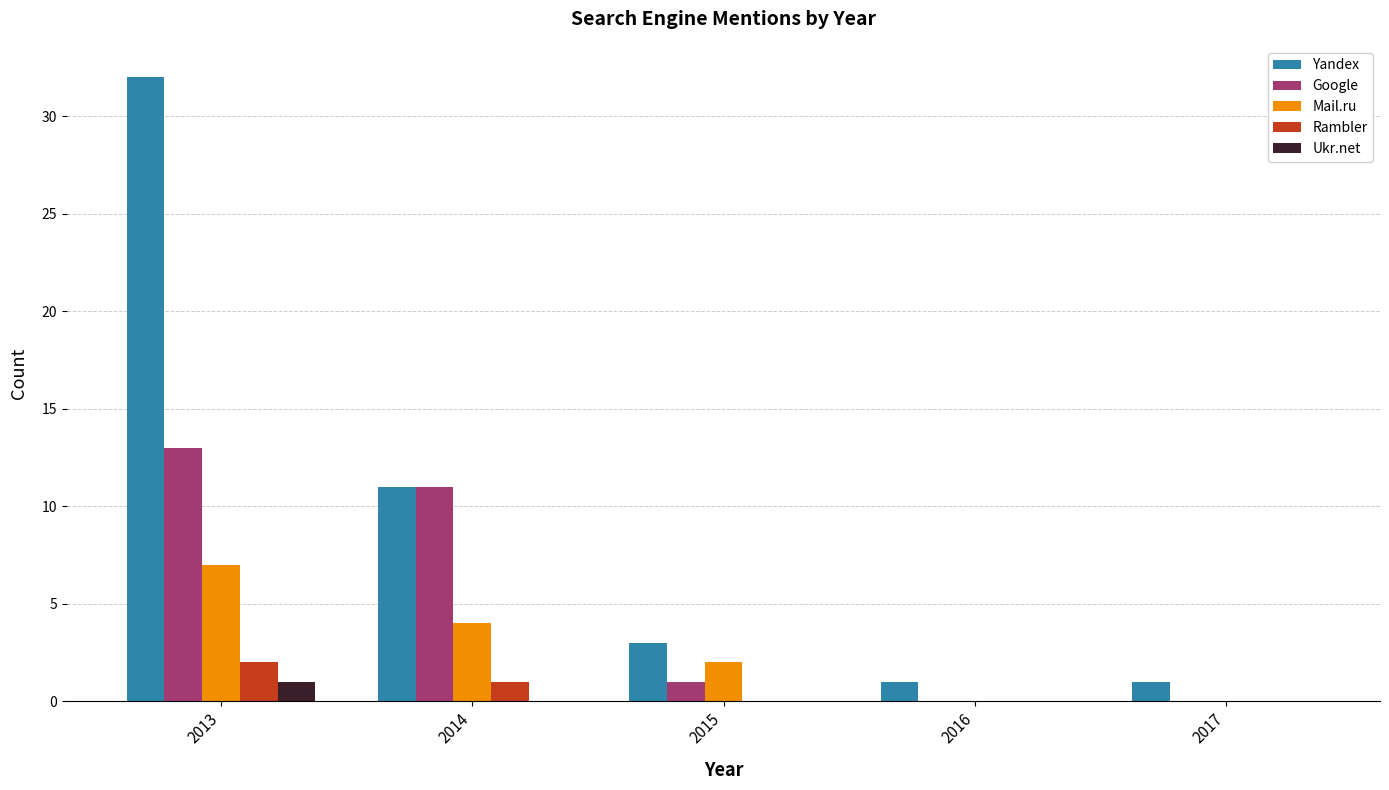

Where is Yandex nearest to the value 16?

2014